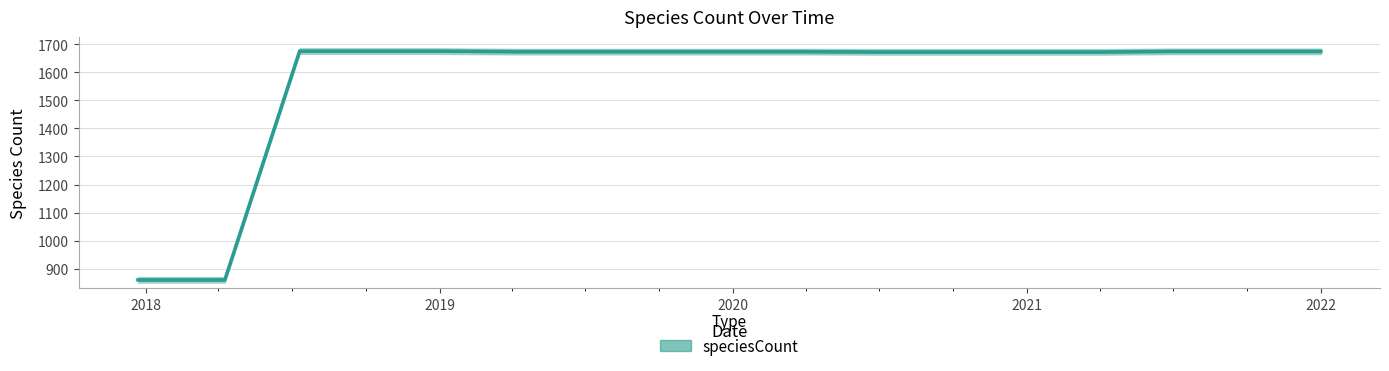

Rank the categories by value from lowest to highest.

2017-12-22, 2018-04-09, 2020-07-01, 2020-10-01, 2021-01-01, 2021-04-01, 2019-04-06, 2019-07-01, 2019-10-09, 2020-01-01, 2020-04-01, 2021-07-01, 2021-10-01, 2022-01-01, 2018-07-11, 2018-09-28, 2019-01-01